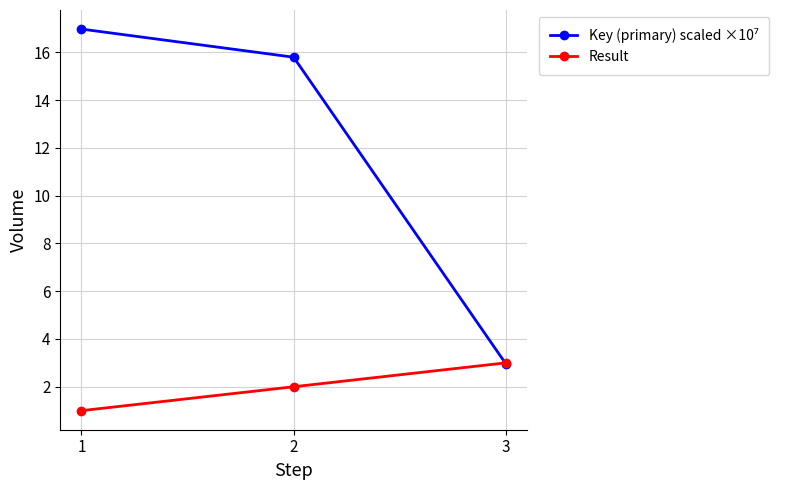

What is the value of the Result point at the 1st from the left?

1.0